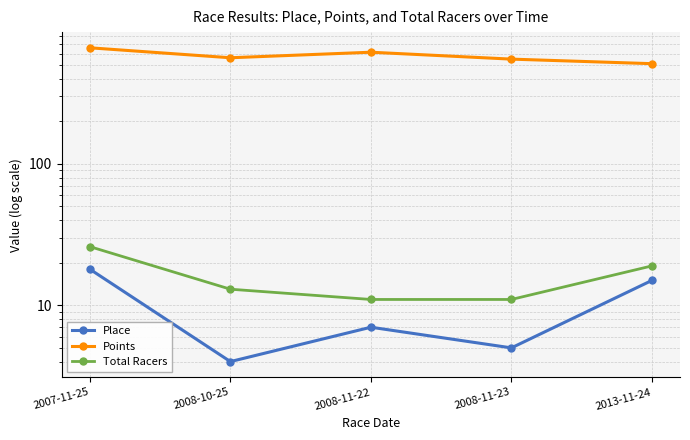

What are all the series names shown in the legend?

Place, Points, Total Racers